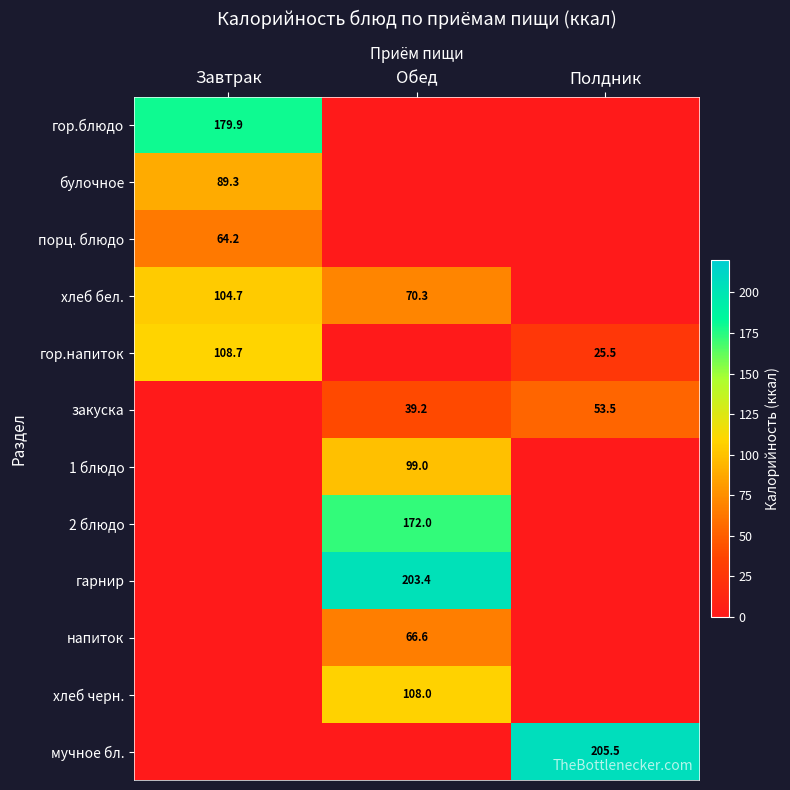

What is the total value across all series at Завтрак?

546.8